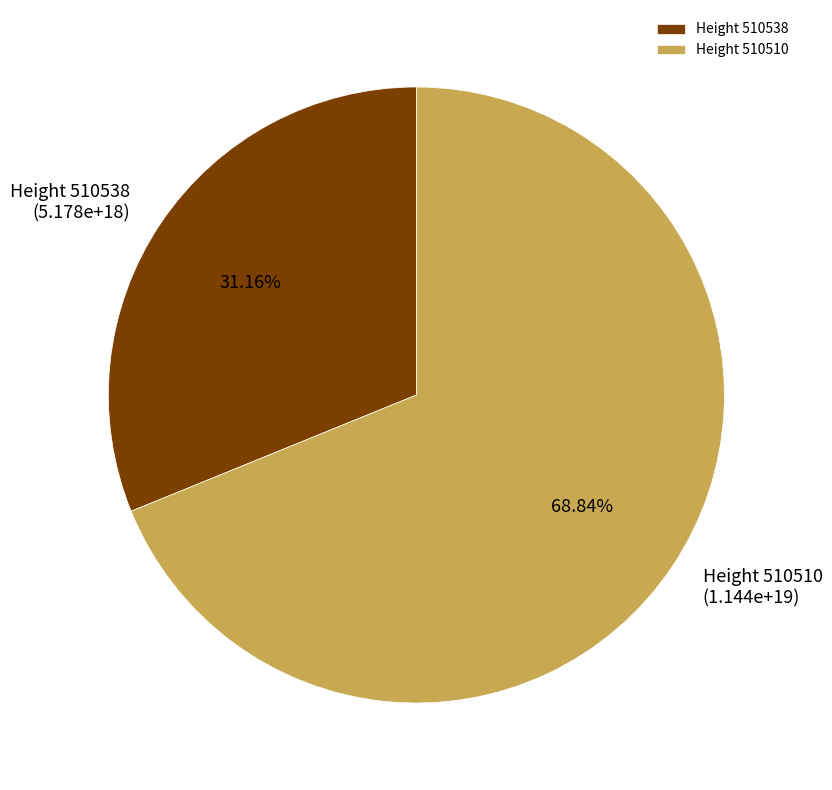

Rank the categories by value from highest to lowest.

Height 510510, Height 510538